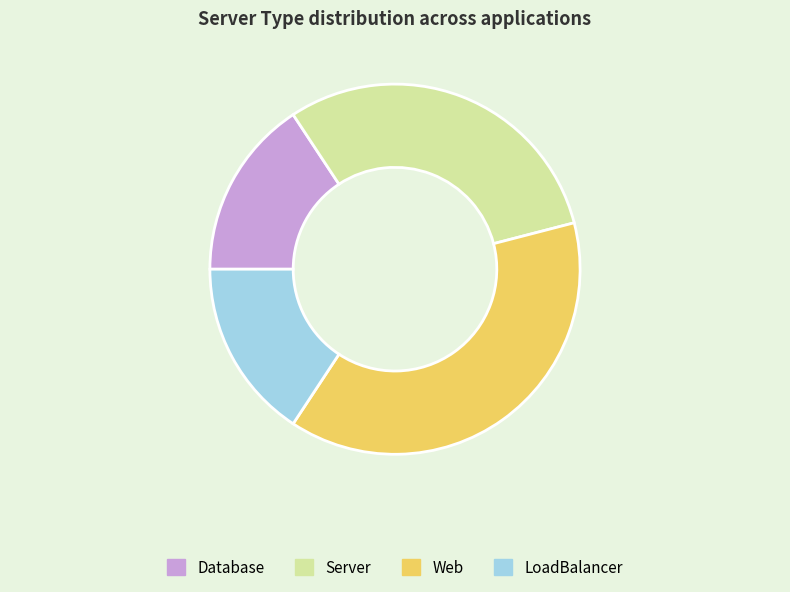

True or false: LoadBalancer accounts for 25% of the total.

False